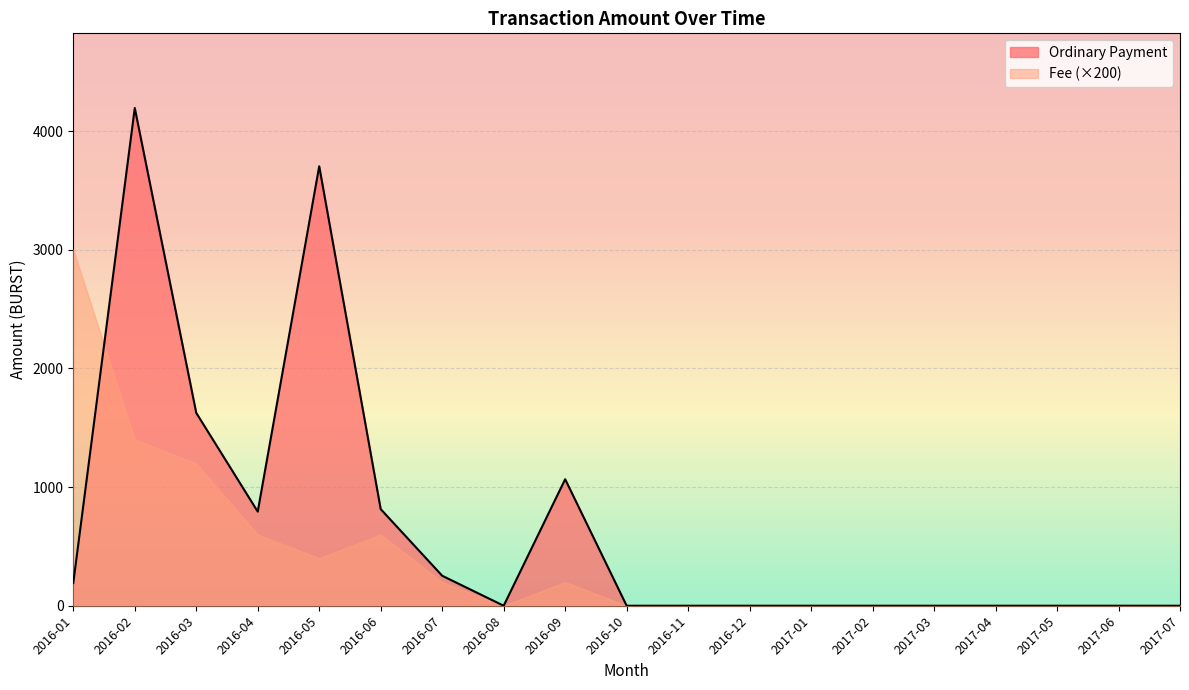

What is the greatest value displayed?

4194.0